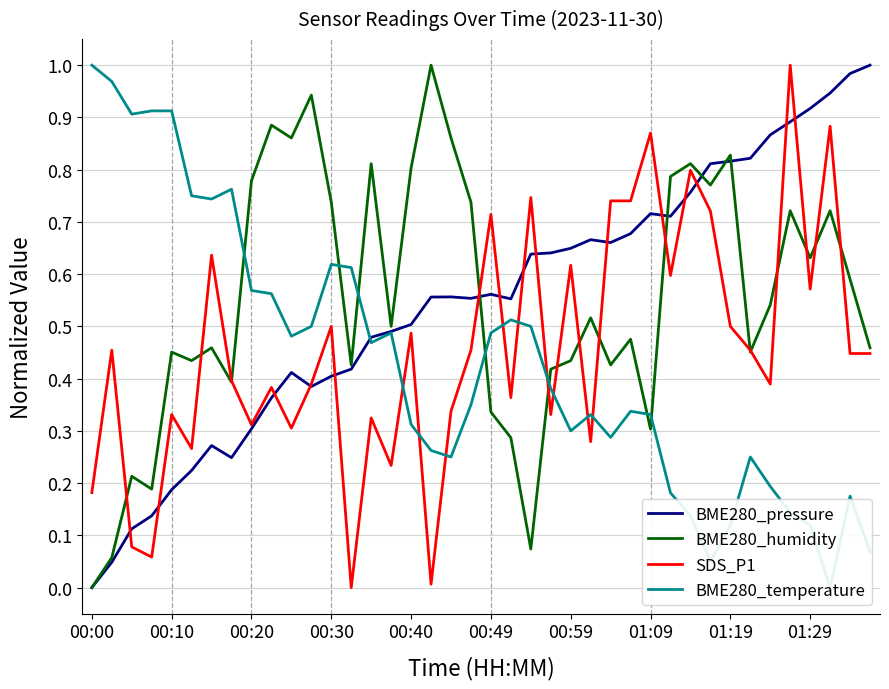

Which category has the lowest value in the BME280_pressure series?

00:00